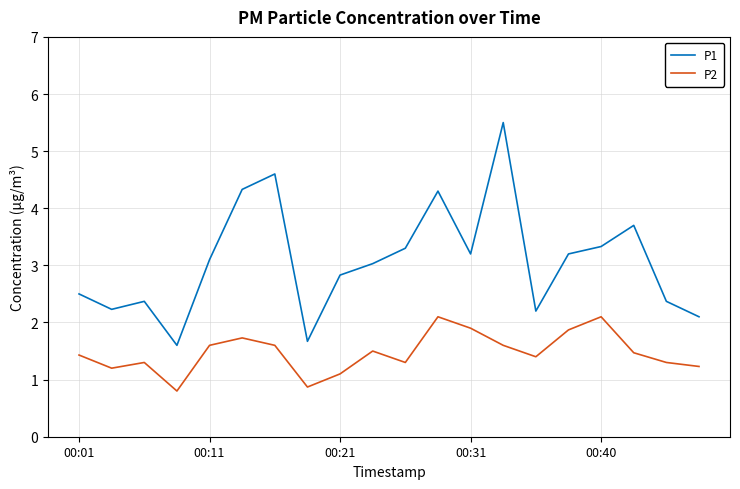

Which series has the largest total across all categories?

P1